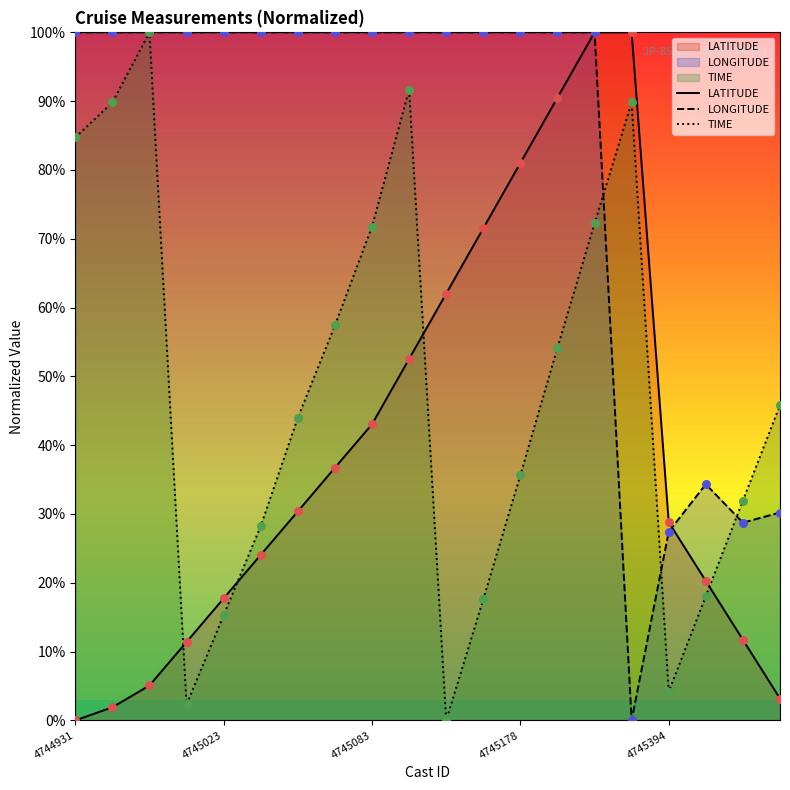

Which series has the largest total across all categories?

LONGITUDE